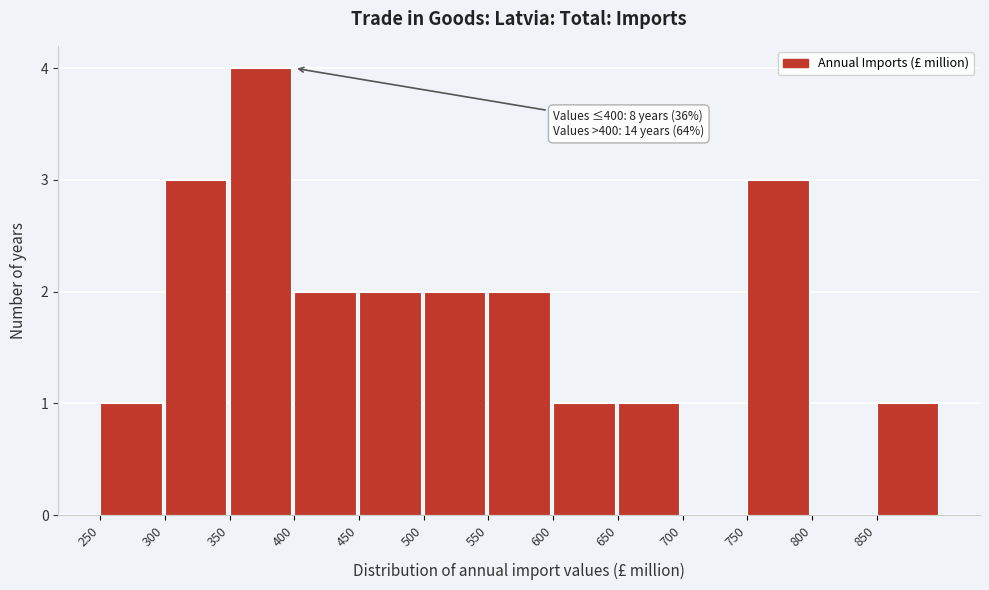

Over which range of the x-axis is the bar tallest?

350 to 400